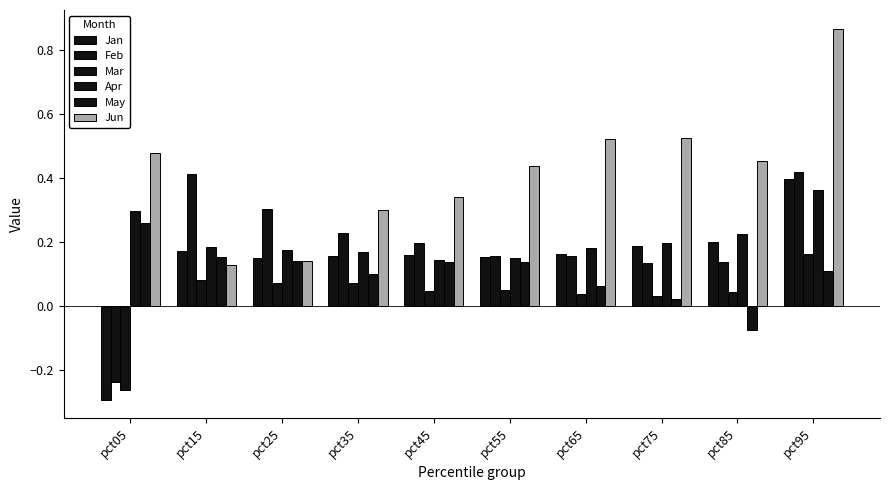

Count the number of categories in the chart.

10